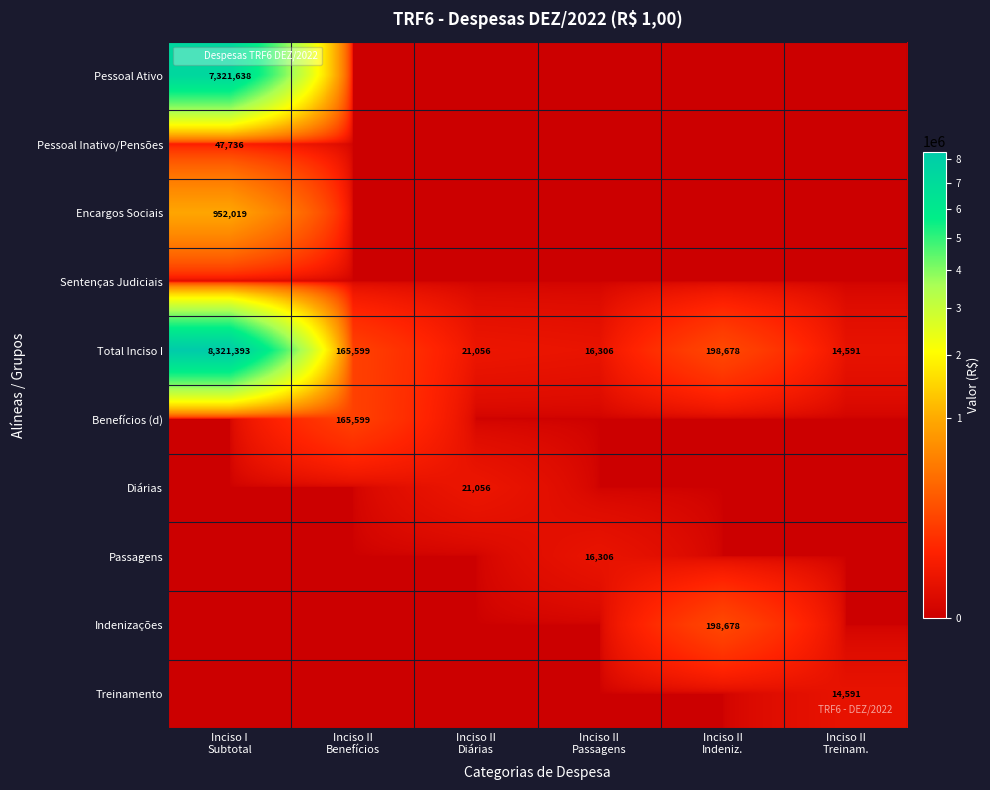

Which has a higher value, Inciso II
Benefícios or Inciso I
Subtotal?

Inciso I
Subtotal